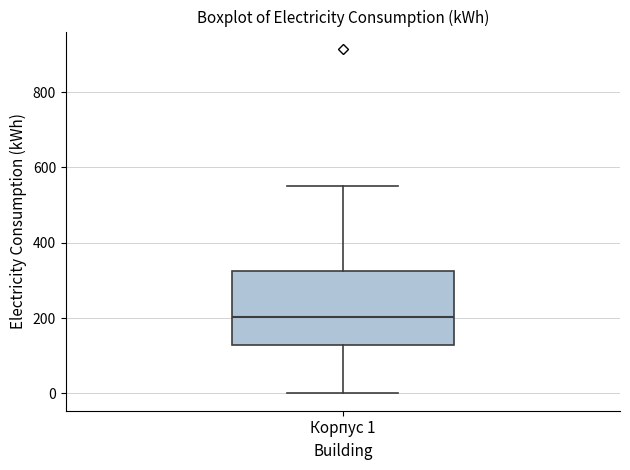

Where does the lower whisker of the box for Корпус 1 end on the y-axis? The values are not printed on the chart, so give them approximately, as read against the axis.

0